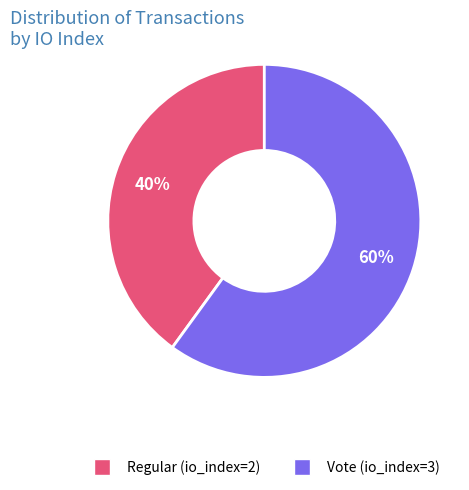

True or false: Regular (io_index=2) accounts for 27% of the total.

False